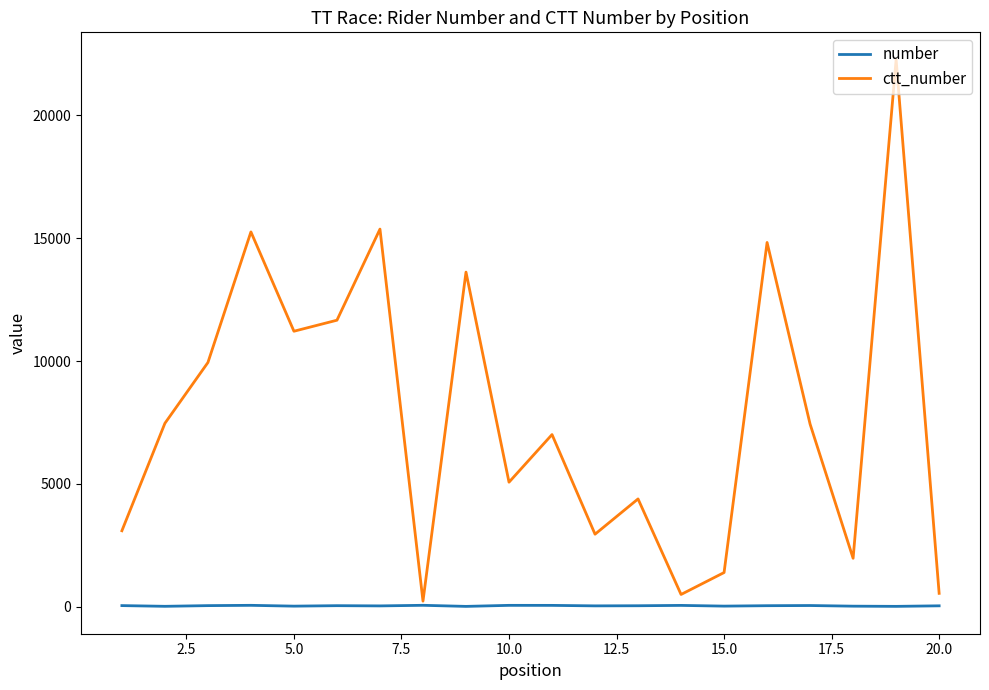

Which series has the largest range (max minus min)?

ctt_number